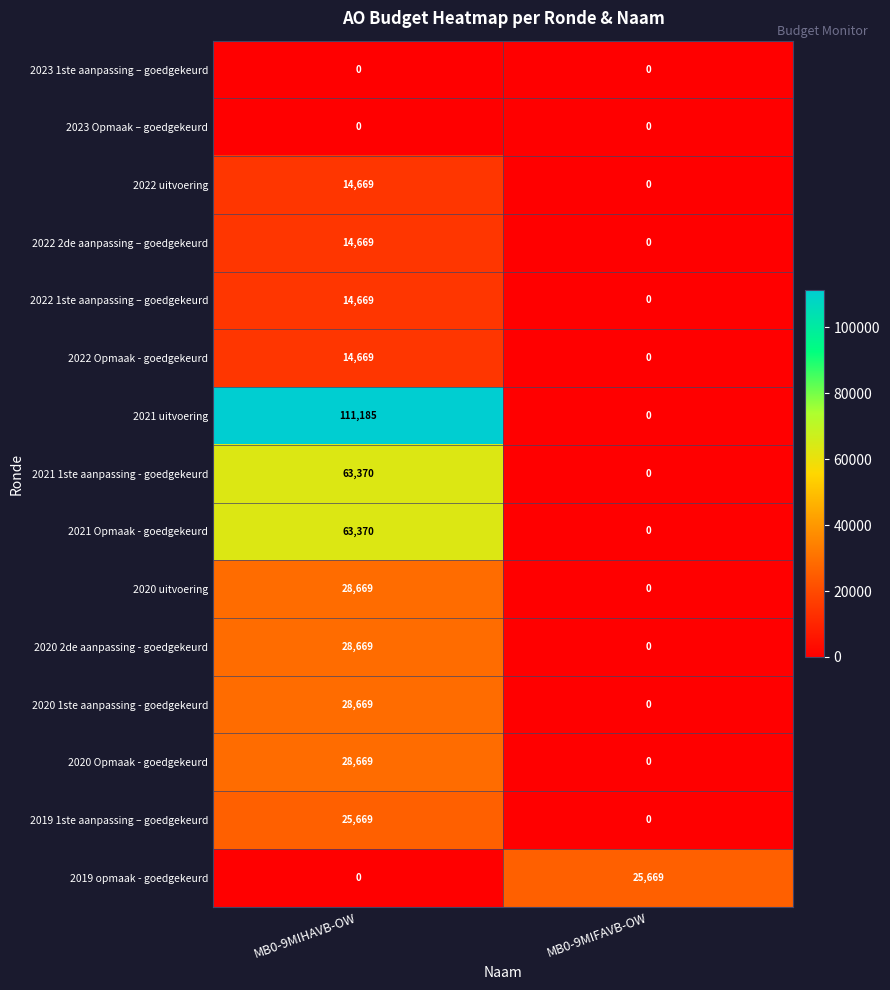

Which series has the largest range (max minus min)?

2021 uitvoering